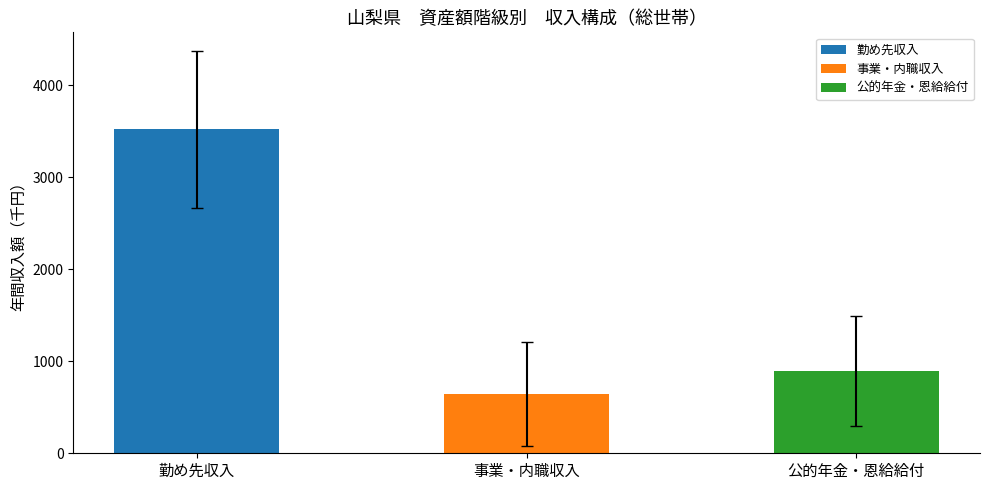

What is the sum of the values at 勤め先収入 and 事業・内職収入?

4167.2